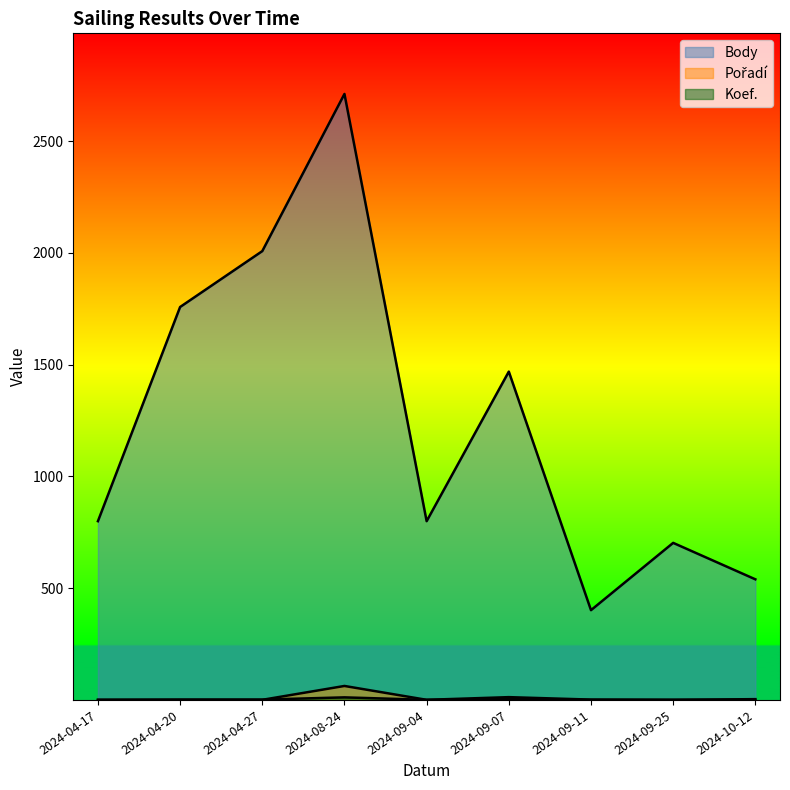

Which series ends up on top after the final intersection of Koef. and Pořadí?

Pořadí